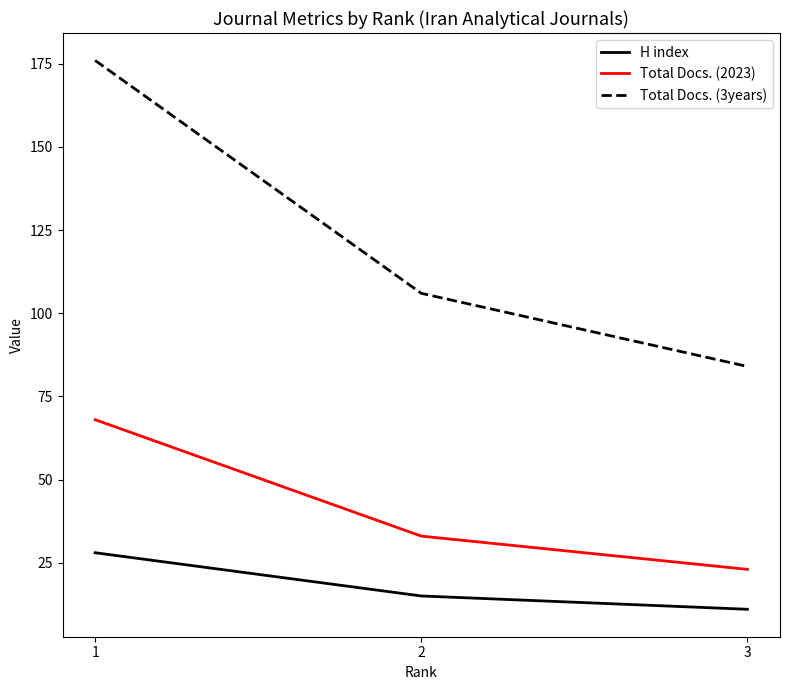

Is it true that Total Docs. (2023) equals 22 at 2?

False